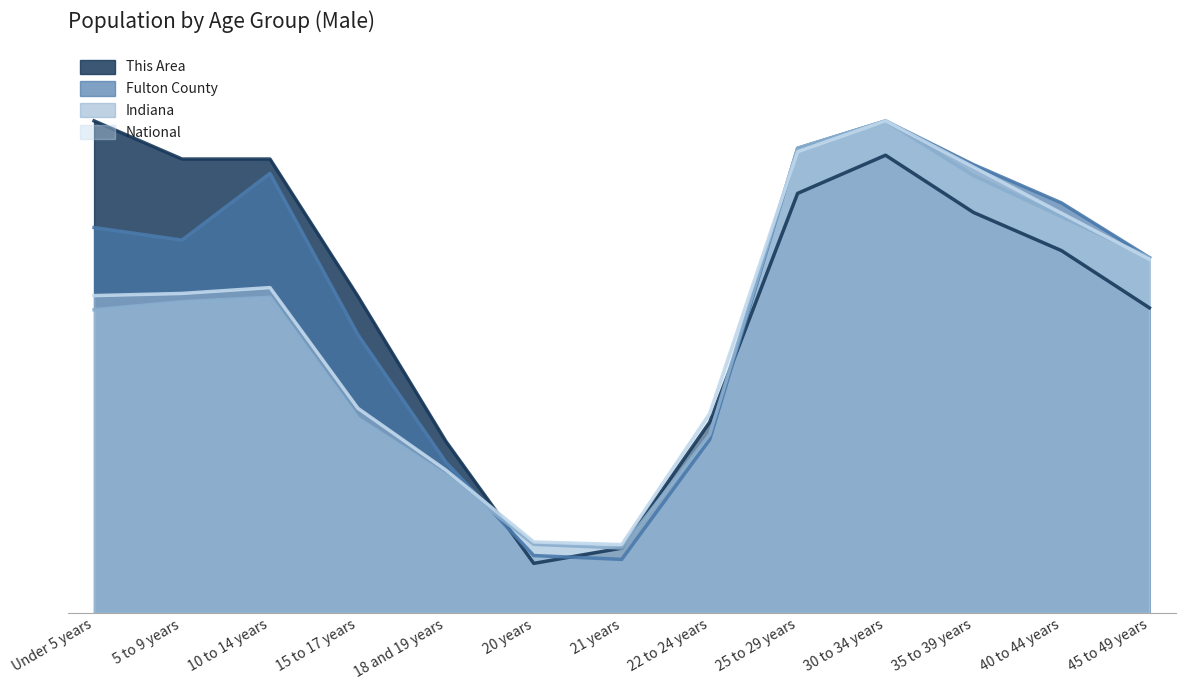

What is the difference between the Indiana values at 20 years and 30 to 34 years?

0.9